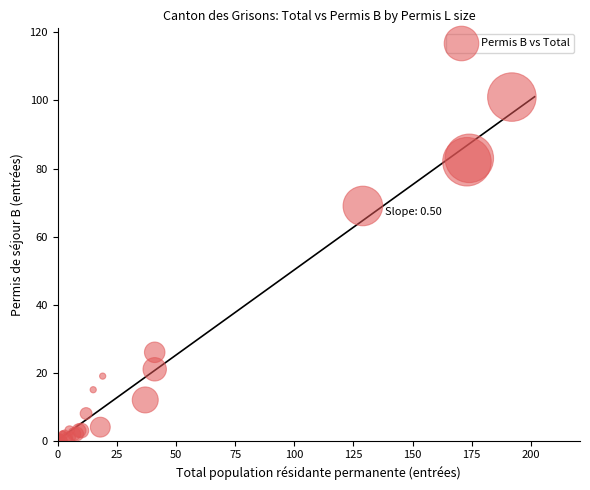

What Y value in the scatter plot is closest to 50?

69